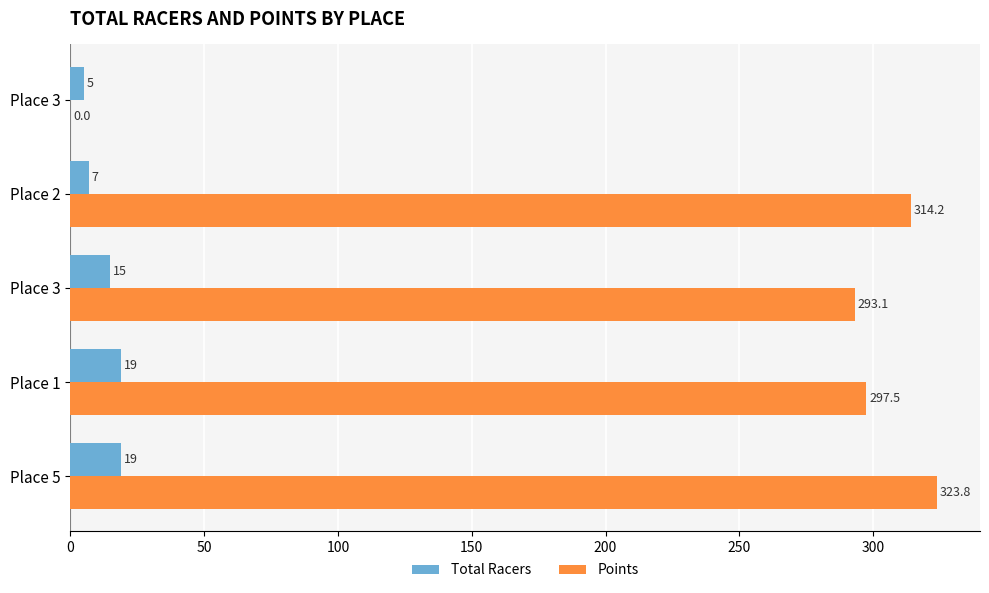

What are all the series names shown in the legend?

Total Racers, Points